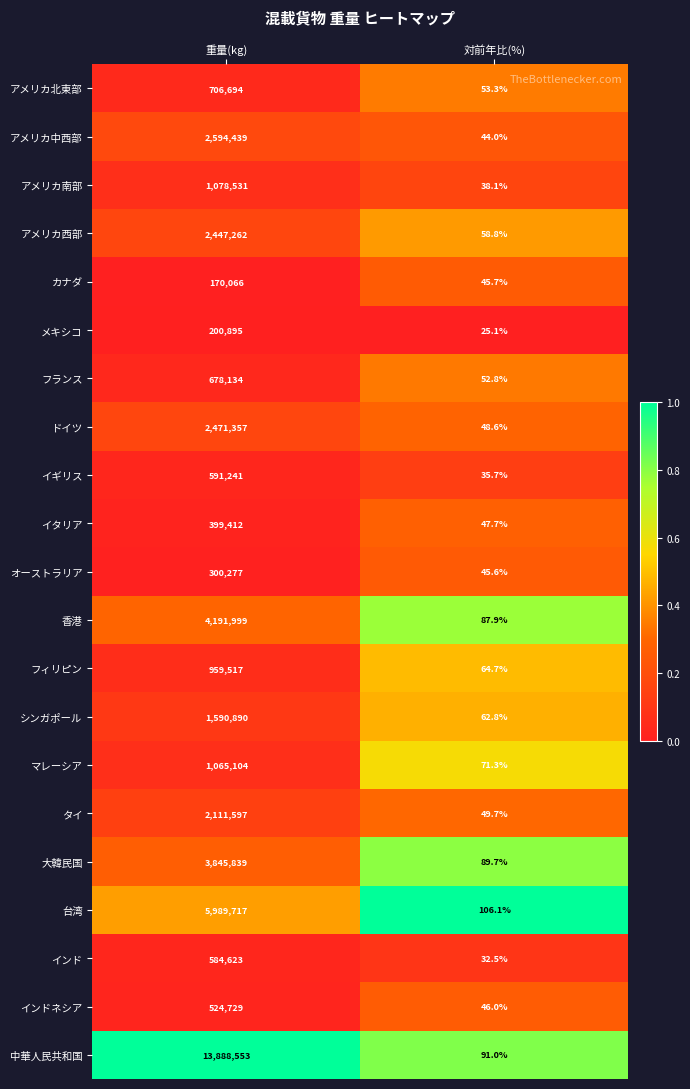

Which label corresponds to the largest value in the chart?

重量(kg)